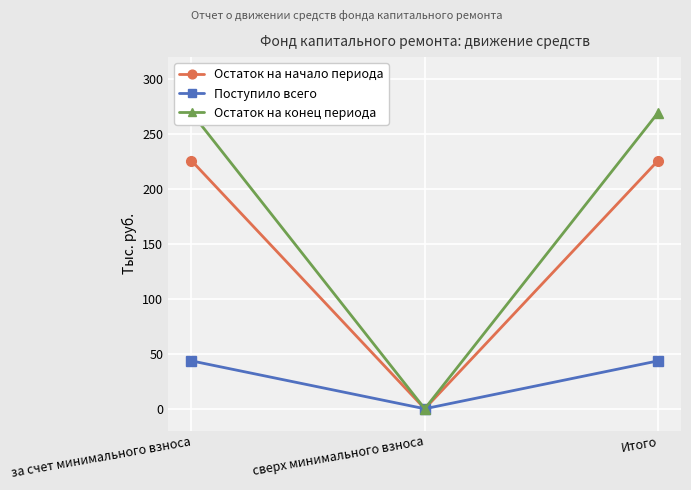

What are all the series names shown in the legend?

Остаток на начало периода, Поступило всего, Остаток на конец периода